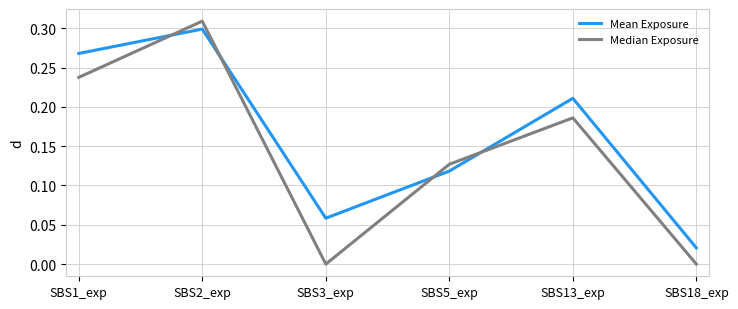

In Median Exposure, how many points are lower than both neighbors (excluding endpoints)?

1